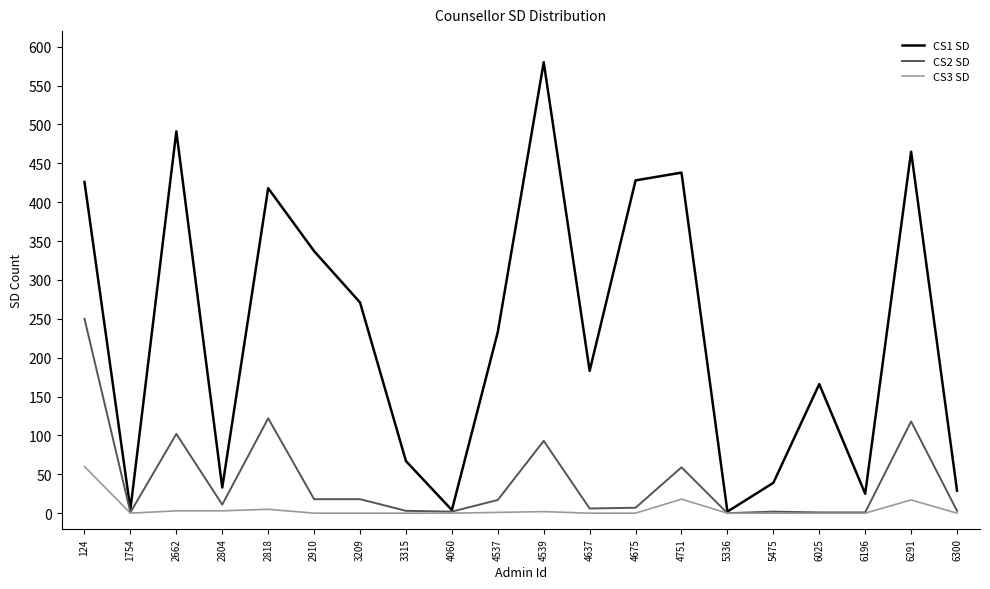

What is the greatest value displayed?

580